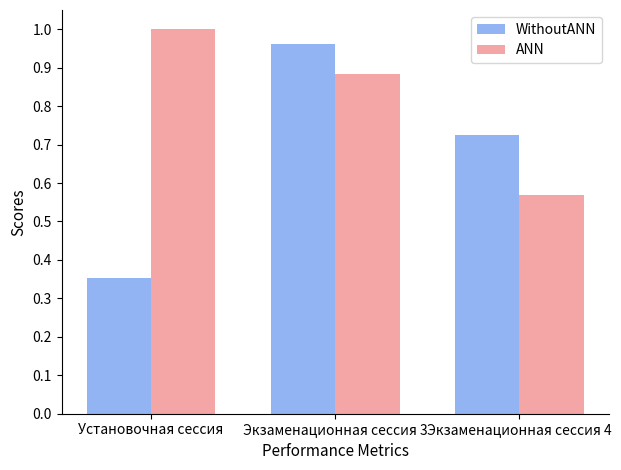

At which label does ANN reach its minimum?

Экзаменационная сессия 4